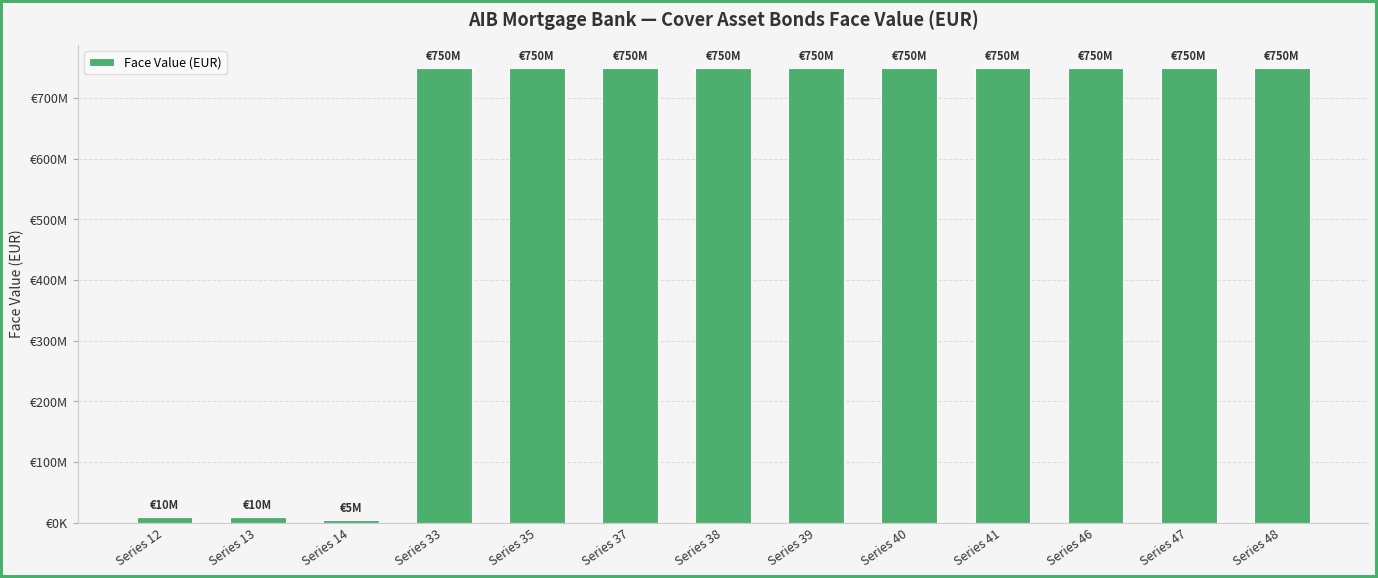

What is the value of the 7th bar from the left?

750000000